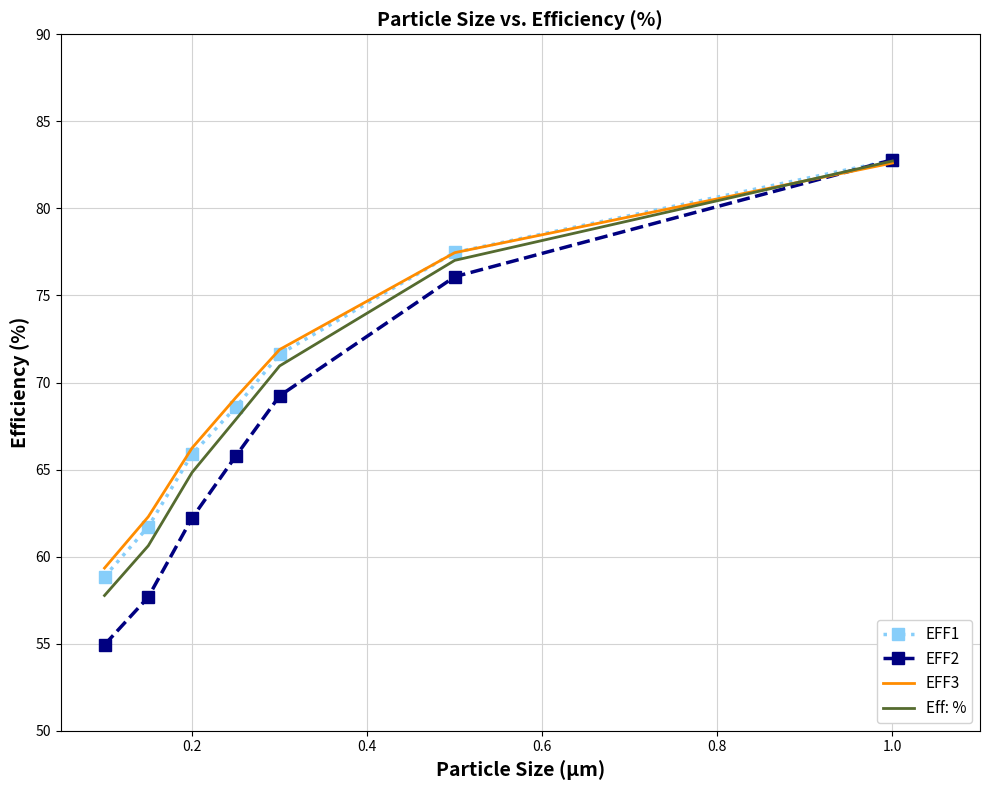

What is the greatest value displayed?

82.8